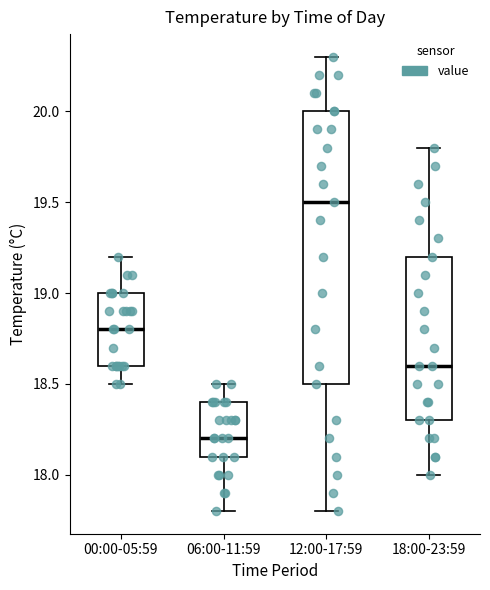

Which box's median line is the highest?

12:00-17:59